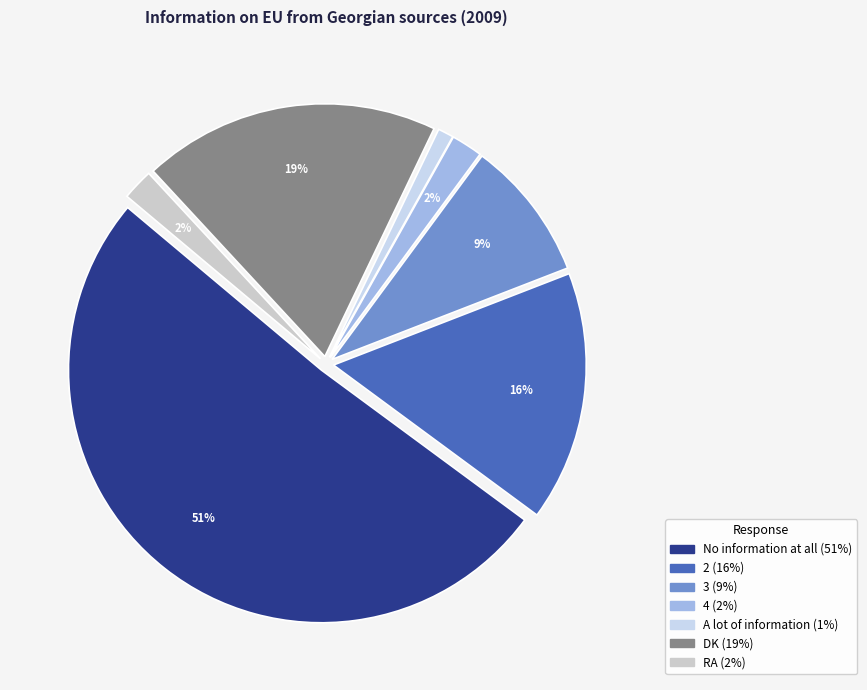

How much of the chart is everything except 4?

98.0%